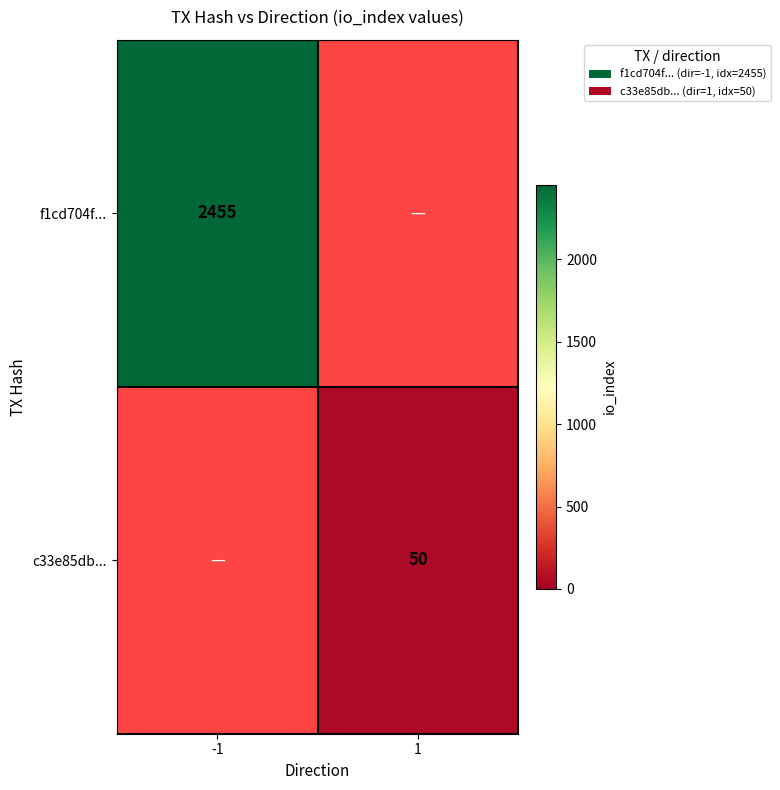

True or false: c33e85db... has a value of 11 at 1.

False